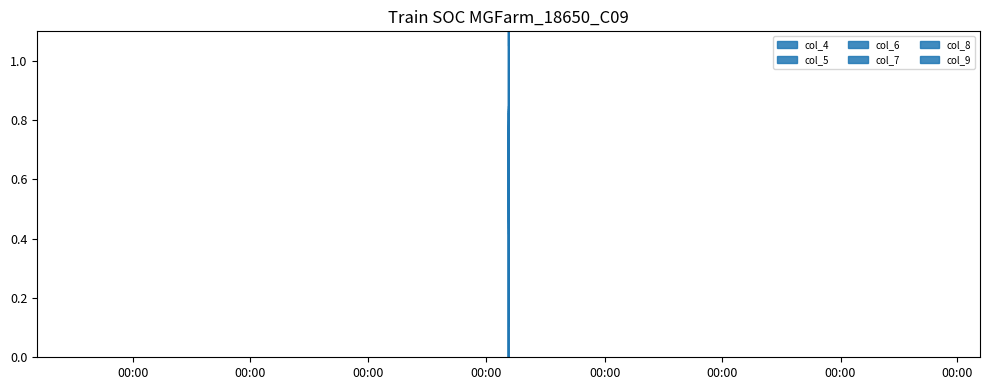

Reading right to left, extract all data points from this chart.

col_4: 2020-08-05 00:00:00=0.8	2020-08-05 23:00:00=0.2	2020-08-05 22:00:00=0.3	2020-08-05 21:00:00=0.4	2020-08-05 20:00:00=0.6	2020-08-05 19:00:00=0.7	2020-08-05 18:00:00=0.8	2020-08-05 17:00:00=0.8	2020-08-05 16:00:00=0.8	2020-08-05 15:00:00=0.8	2020-08-05 14:00:00=0.8	2020-08-05 13:00:00=0.8	2020-08-05 12:00:00=0.7	2020-08-05 11:00:00=0.8	2020-08-05 10:00:00=1.2	2020-08-05 09:00:00=1.5	2020-08-05 08:00:00=1.2	2020-08-05 07:00:00=1.9	2020-08-05 06:00:00=2.0	2020-08-05 05:00:00=1.6	2020-08-05 04:00:00=1.3	2020-08-05 03:00:00=1.2	2020-08-05 02:00:00=1.2	2020-08-05 01:00:00=0.5	2020-08-05 00:00:00=0.8
col_5: 2020-08-05 00:00:00=0.8	2020-08-05 23:00:00=0.2	2020-08-05 22:00:00=0.3	2020-08-05 21:00:00=0.3	2020-08-05 20:00:00=0.5	2020-08-05 19:00:00=0.5	2020-08-05 18:00:00=0.6	2020-08-05 17:00:00=0.7	2020-08-05 16:00:00=0.7	2020-08-05 15:00:00=0.6	2020-08-05 14:00:00=0.6	2020-08-05 13:00:00=0.6	2020-08-05 12:00:00=0.5	2020-08-05 11:00:00=0.7	2020-08-05 10:00:00=1.1	2020-08-05 09:00:00=1.4	2020-08-05 08:00:00=1.1	2020-08-05 07:00:00=1.9	2020-08-05 06:00:00=2.0	2020-08-05 05:00:00=1.5	2020-08-05 04:00:00=1.2	2020-08-05 03:00:00=1.2	2020-08-05 02:00:00=1.3	2020-08-05 01:00:00=0.5	2020-08-05 00:00:00=0.8
col_6: 2020-08-05 00:00:00=0.8	2020-08-05 23:00:00=0.2	2020-08-05 22:00:00=0.2	2020-08-05 21:00:00=0.3	2020-08-05 20:00:00=0.4	2020-08-05 19:00:00=0.5	2020-08-05 18:00:00=0.6	2020-08-05 17:00:00=0.6	2020-08-05 16:00:00=0.6	2020-08-05 15:00:00=0.5	2020-08-05 14:00:00=0.6	2020-08-05 13:00:00=0.5	2020-08-05 12:00:00=0.5	2020-08-05 11:00:00=0.6	2020-08-05 10:00:00=1.1	2020-08-05 09:00:00=1.3	2020-08-05 08:00:00=1.0	2020-08-05 07:00:00=1.8	2020-08-05 06:00:00=1.9	2020-08-05 05:00:00=1.4	2020-08-05 04:00:00=1.2	2020-08-05 03:00:00=1.1	2020-08-05 02:00:00=1.2	2020-08-05 01:00:00=0.5	2020-08-05 00:00:00=0.8
col_7: 2020-08-05 00:00:00=0.8	2020-08-05 23:00:00=0.1	2020-08-05 22:00:00=0.2	2020-08-05 21:00:00=0.3	2020-08-05 20:00:00=0.4	2020-08-05 19:00:00=0.5	2020-08-05 18:00:00=0.5	2020-08-05 17:00:00=0.6	2020-08-05 16:00:00=0.5	2020-08-05 15:00:00=0.5	2020-08-05 14:00:00=0.5	2020-08-05 13:00:00=0.5	2020-08-05 12:00:00=0.4	2020-08-05 11:00:00=0.6	2020-08-05 10:00:00=1.0	2020-08-05 09:00:00=1.3	2020-08-05 08:00:00=1.0	2020-08-05 07:00:00=1.7	2020-08-05 06:00:00=1.8	2020-08-05 05:00:00=1.4	2020-08-05 04:00:00=1.2	2020-08-05 03:00:00=1.1	2020-08-05 02:00:00=1.2	2020-08-05 01:00:00=0.5	2020-08-05 00:00:00=0.8
col_8: 2020-08-05 00:00:00=0.8	2020-08-05 23:00:00=0.1	2020-08-05 22:00:00=0.2	2020-08-05 21:00:00=0.2	2020-08-05 20:00:00=0.4	2020-08-05 19:00:00=0.4	2020-08-05 18:00:00=0.5	2020-08-05 17:00:00=0.6	2020-08-05 16:00:00=0.5	2020-08-05 15:00:00=0.5	2020-08-05 14:00:00=0.5	2020-08-05 13:00:00=0.4	2020-08-05 12:00:00=0.4	2020-08-05 11:00:00=0.5	2020-08-05 10:00:00=1.0	2020-08-05 09:00:00=1.2	2020-08-05 08:00:00=1.0	2020-08-05 07:00:00=1.7	2020-08-05 06:00:00=1.8	2020-08-05 05:00:00=1.3	2020-08-05 04:00:00=1.1	2020-08-05 03:00:00=1.1	2020-08-05 02:00:00=1.2	2020-08-05 01:00:00=0.4	2020-08-05 00:00:00=0.8
col_9: 2020-08-05 00:00:00=0.7	2020-08-05 23:00:00=0.1	2020-08-05 22:00:00=0.2	2020-08-05 21:00:00=0.2	2020-08-05 20:00:00=0.3	2020-08-05 19:00:00=0.4	2020-08-05 18:00:00=0.4	2020-08-05 17:00:00=0.5	2020-08-05 16:00:00=0.4	2020-08-05 15:00:00=0.4	2020-08-05 14:00:00=0.4	2020-08-05 13:00:00=0.4	2020-08-05 12:00:00=0.3	2020-08-05 11:00:00=0.5	2020-08-05 10:00:00=0.9	2020-08-05 09:00:00=1.1	2020-08-05 08:00:00=0.9	2020-08-05 07:00:00=1.6	2020-08-05 06:00:00=1.7	2020-08-05 05:00:00=1.3	2020-08-05 04:00:00=1.1	2020-08-05 03:00:00=1.1	2020-08-05 02:00:00=1.2	2020-08-05 01:00:00=0.4	2020-08-05 00:00:00=0.7